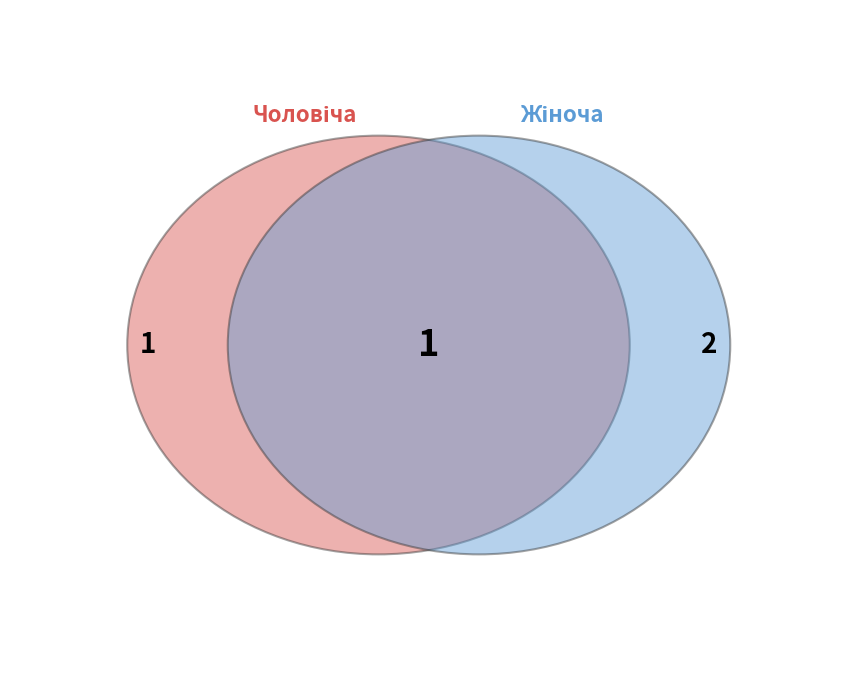

The Жіноча slice represents 77% of the pie. True or false?

False